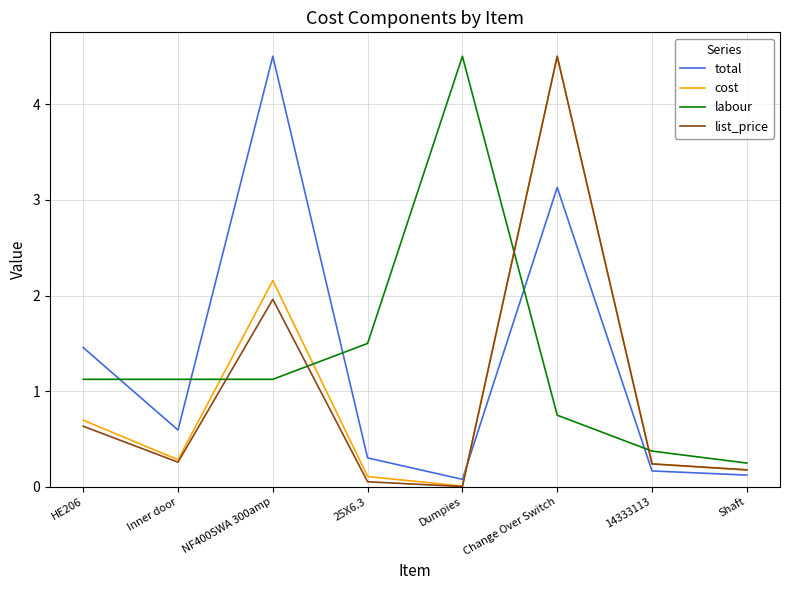

What is the approximate value of list_price at HE206?

0.6